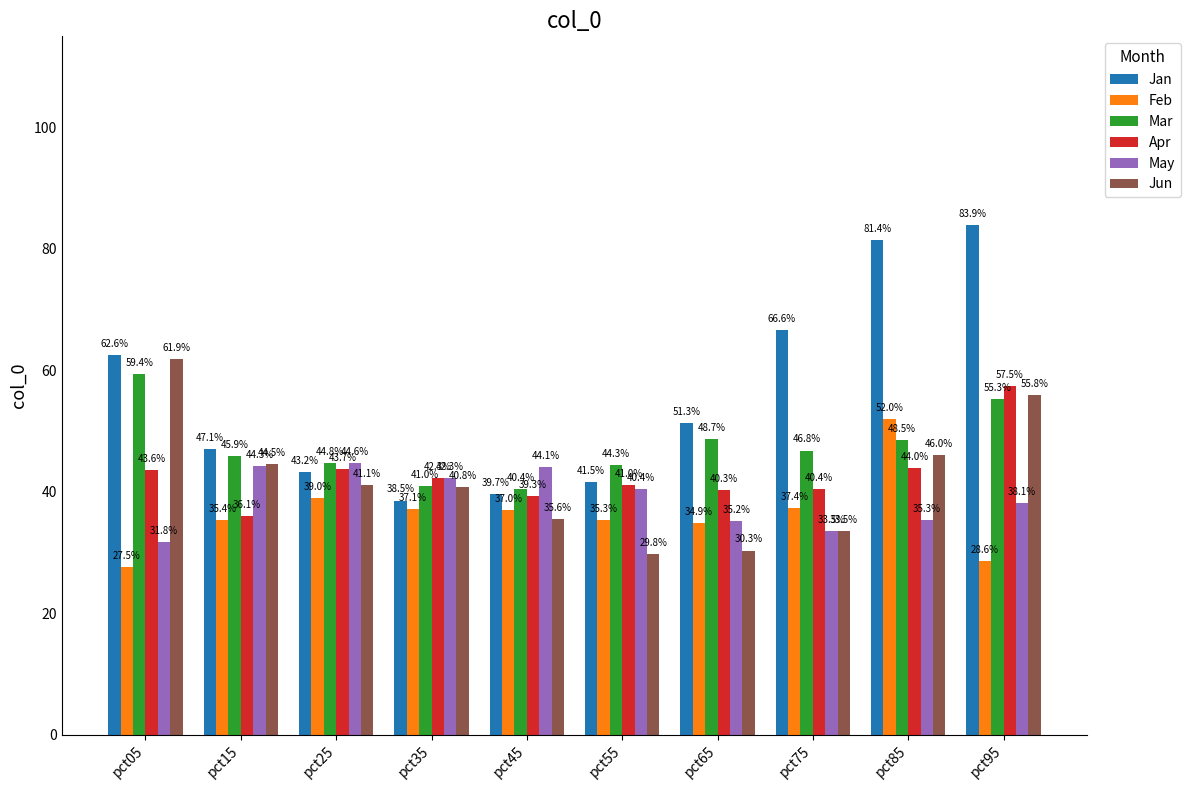

List the labels in order of Jun value, smallest first.

pct55, pct65, pct75, pct45, pct35, pct25, pct15, pct85, pct95, pct05